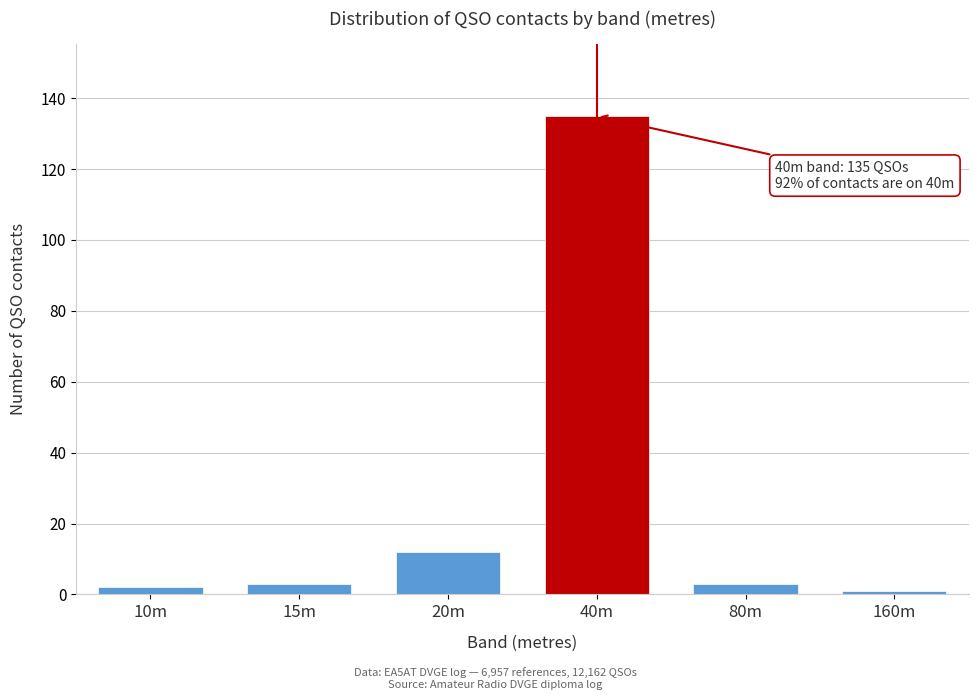

Reading left to right, list all the values displayed in this chart.

2	3	12	135	3	1